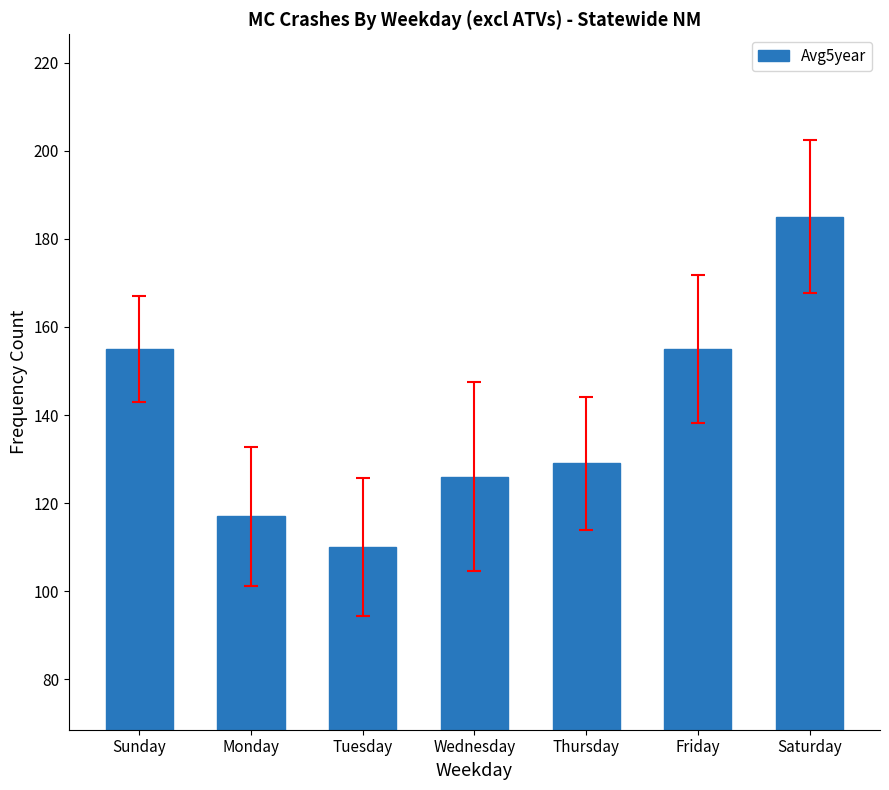

The chart shows a value of 155 at Friday. True or false?

True